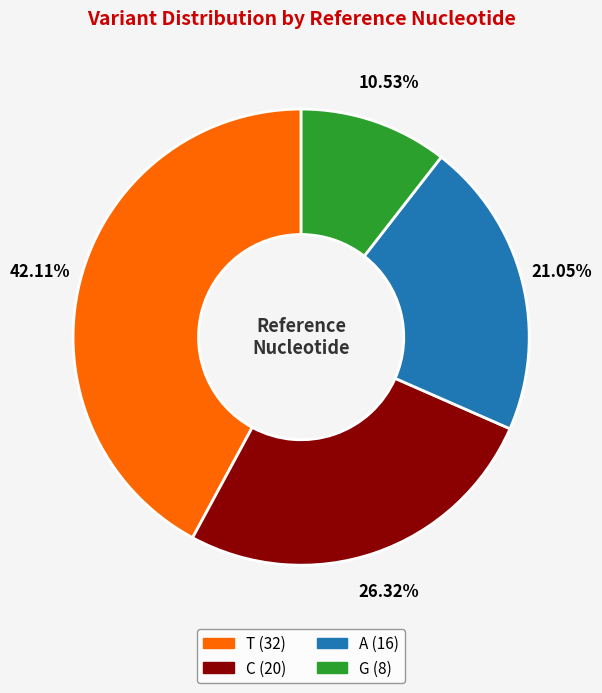

To the nearest percent, what is the difference between the G and A slice percentages?

11%